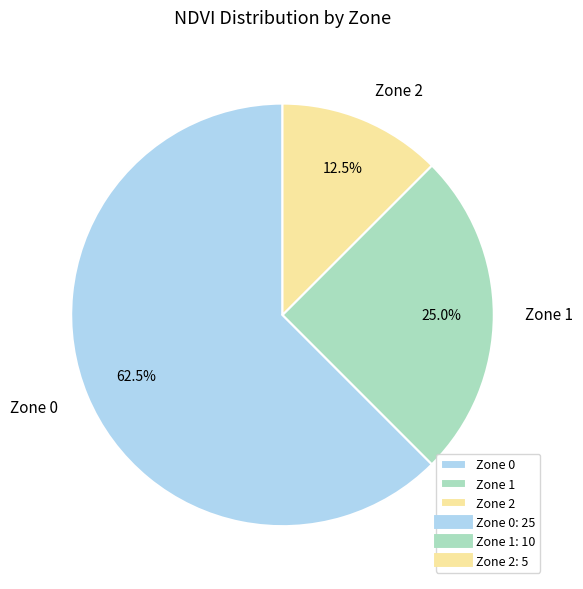

What percentage do Zone 1 and Zone 0 together represent?

87.5%